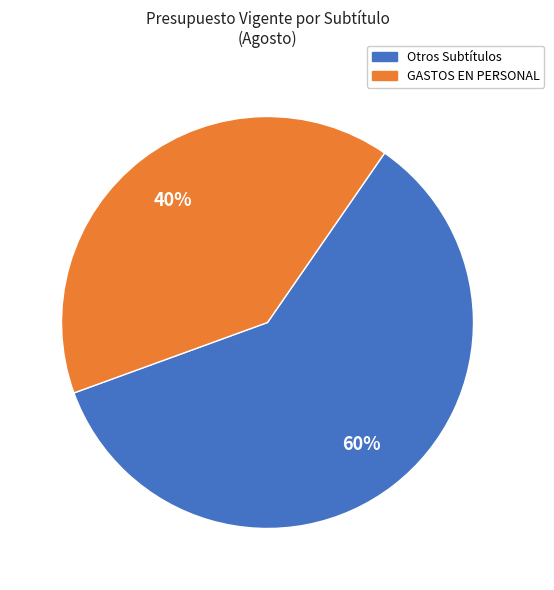

To the nearest percent, what is the difference between the largest and smallest slice percentages?

20%